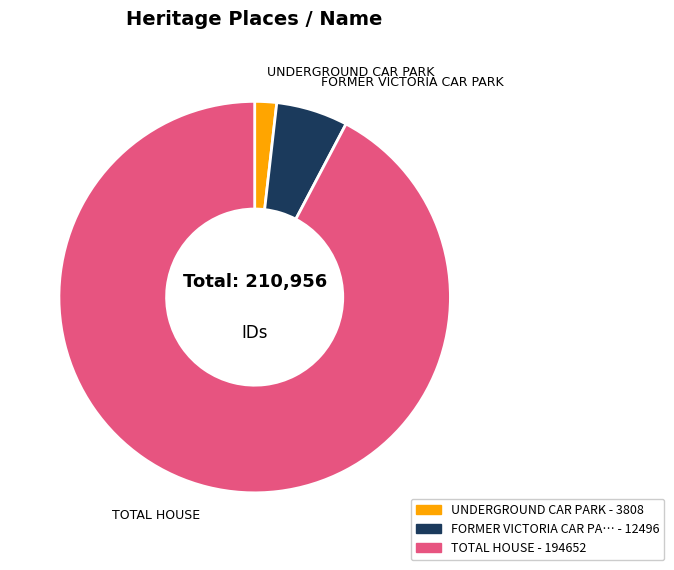

Is there a majority slice in this chart?

Yes